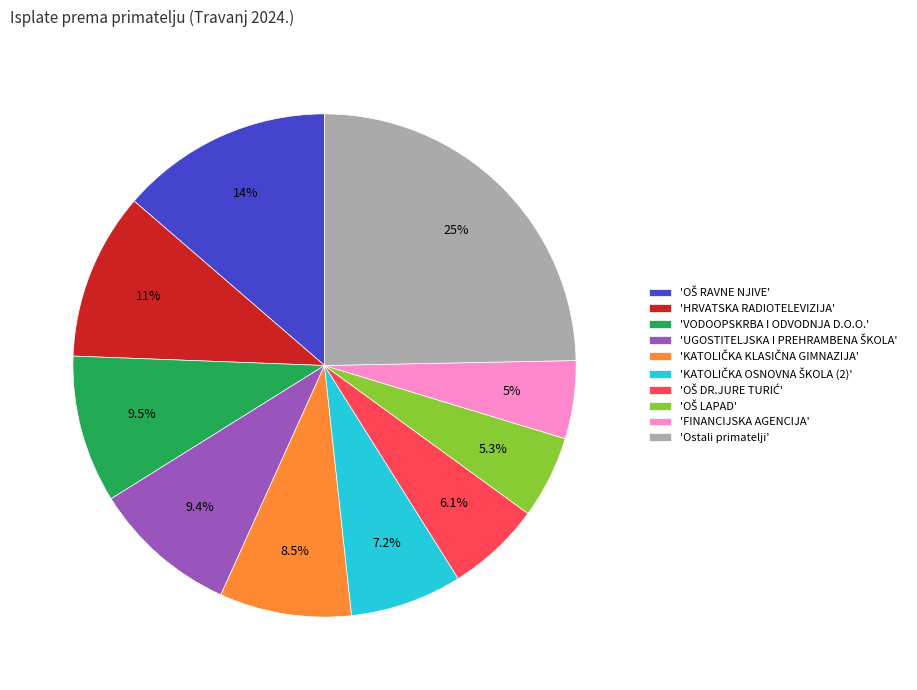

Which category has the biggest portion of the pie?

'Ostali primatelji'